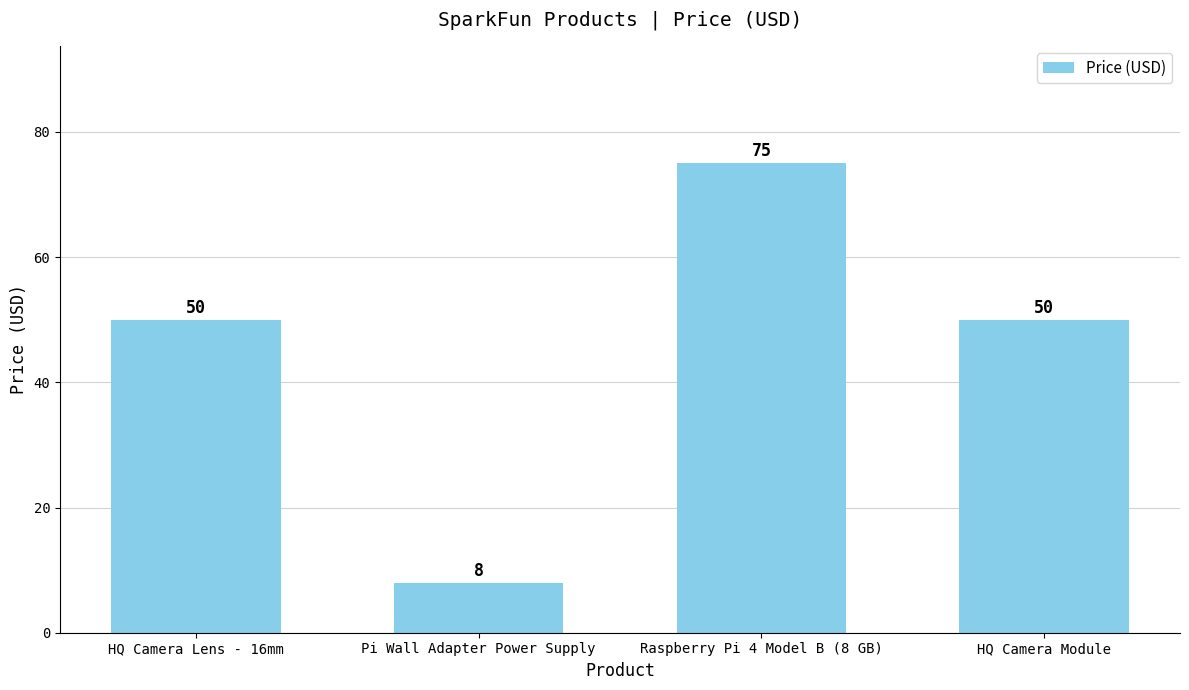

Reading right to left, transcribe all the data shown in this chart.

HQ Camera Module=50	Raspberry Pi 4 Model B (8 GB)=75	Pi Wall Adapter Power Supply=8	HQ Camera Lens - 16mm=50